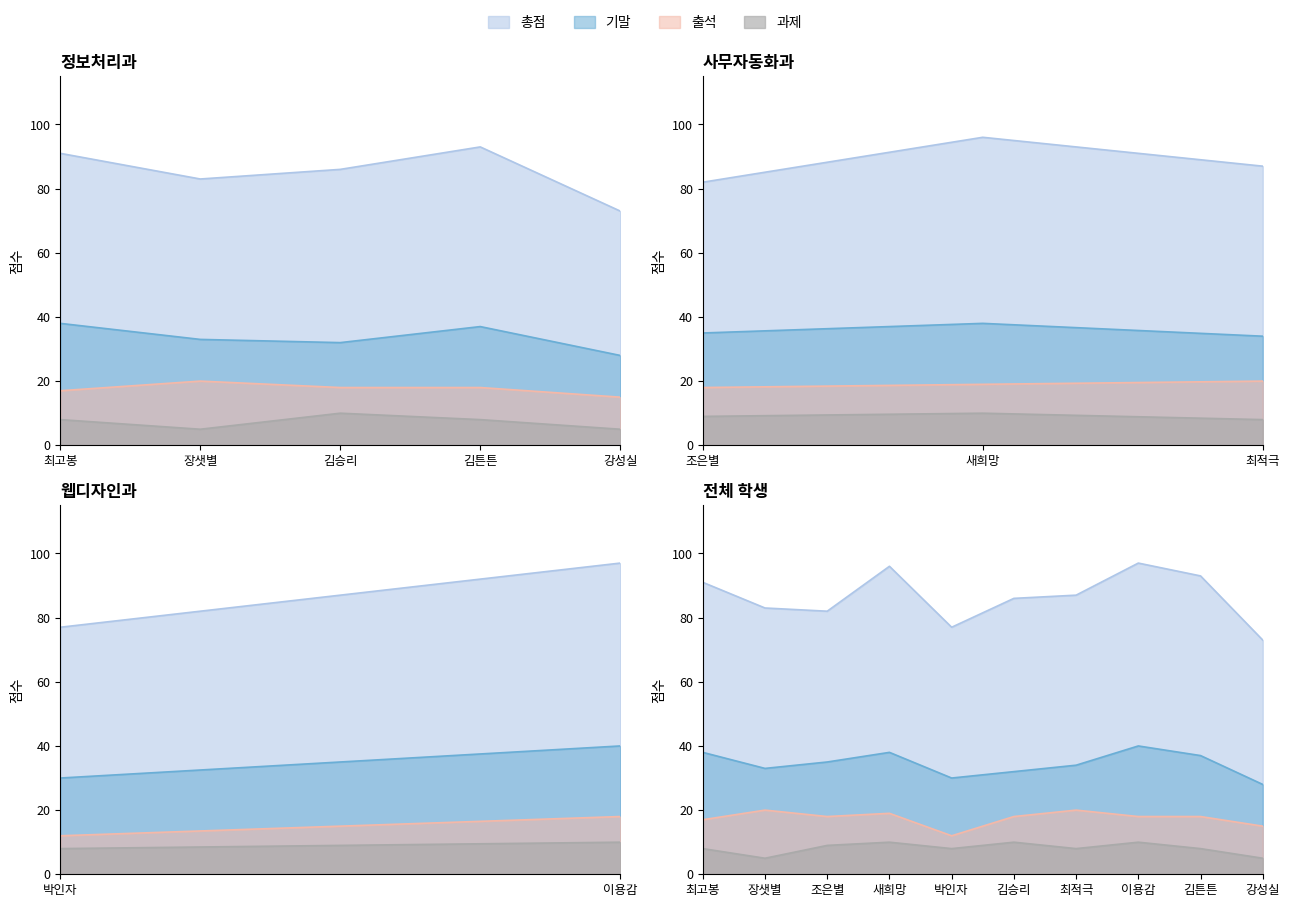

What is the sum of all 기말 values?

345